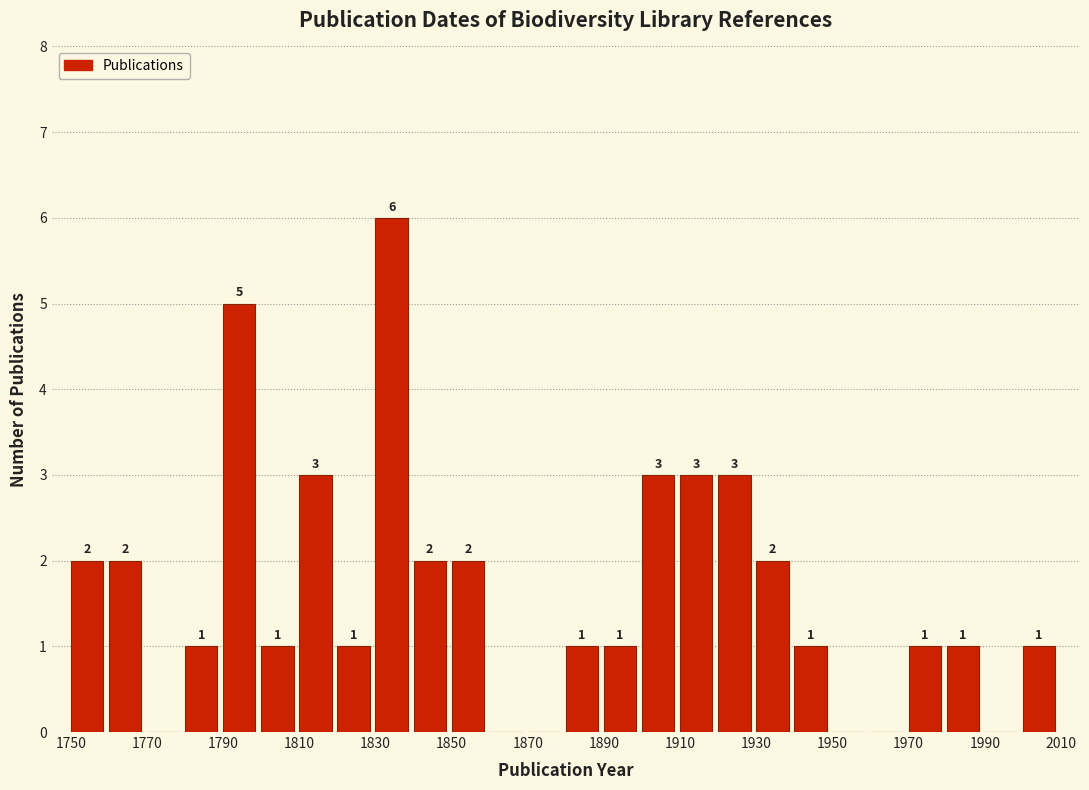

Over which range of the x-axis is the bar tallest?

1830 to 1840